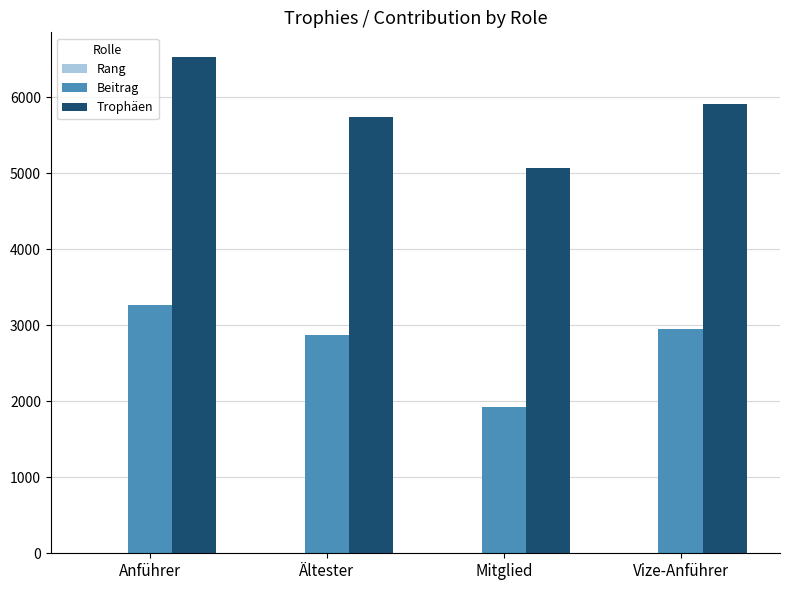

Between Anführer and Mitglied, which series saw the biggest shift?

Trophäen